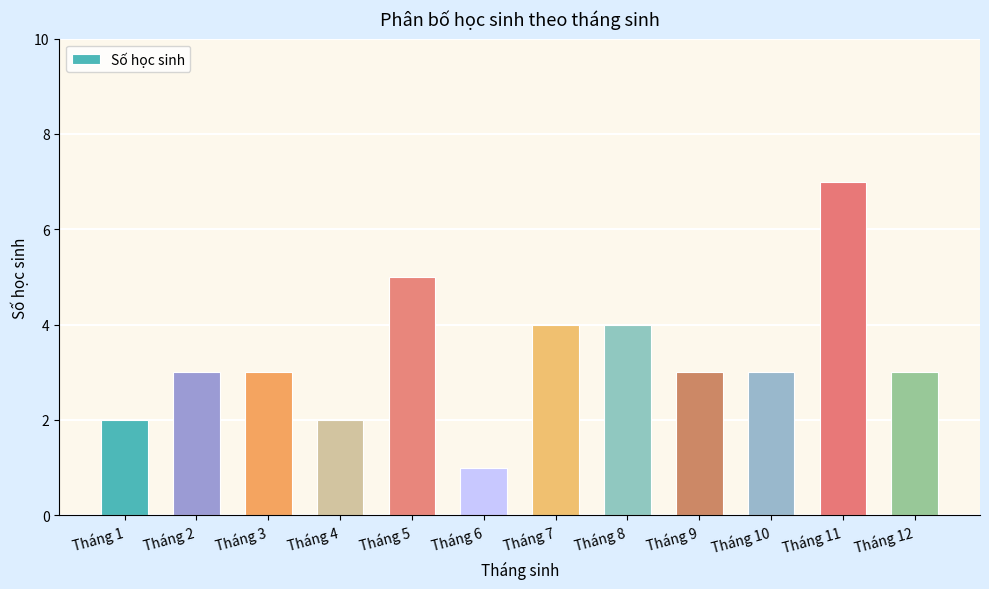

What is the maximum value shown in the chart?

7